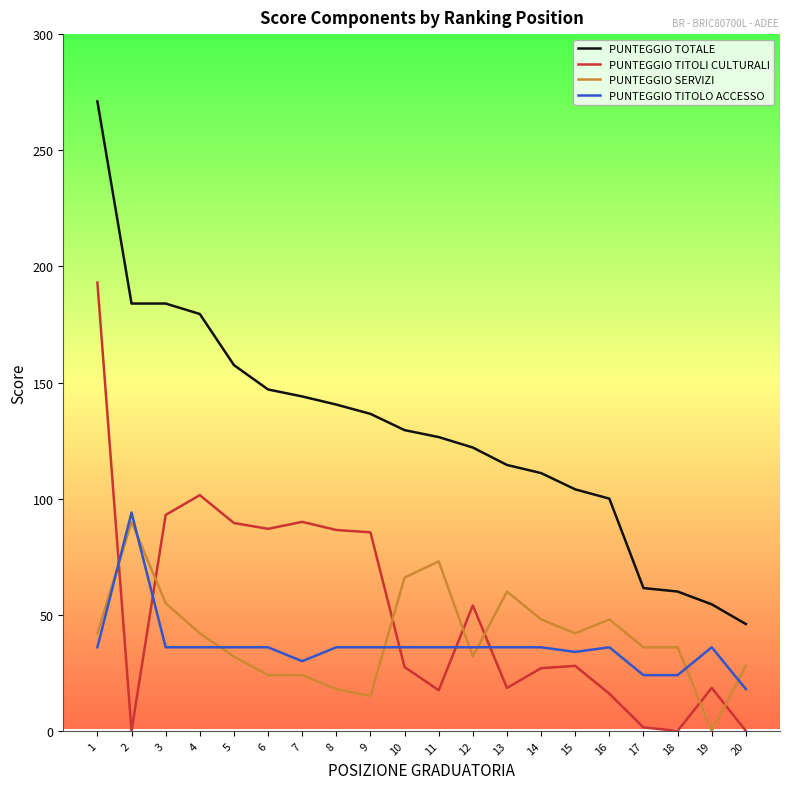

Read the PUNTEGGIO TITOLO ACCESSO value at 15.

34.0